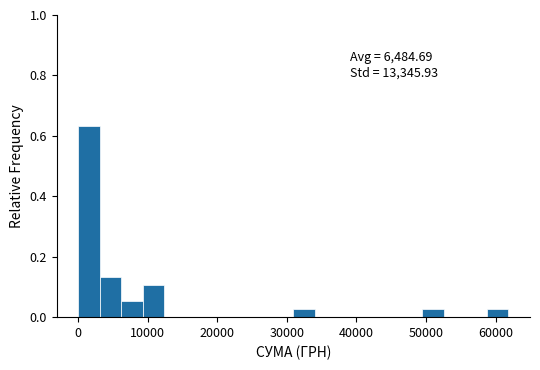

Read against the x-axis, roughly where is the centre of the tallest bar?

2000